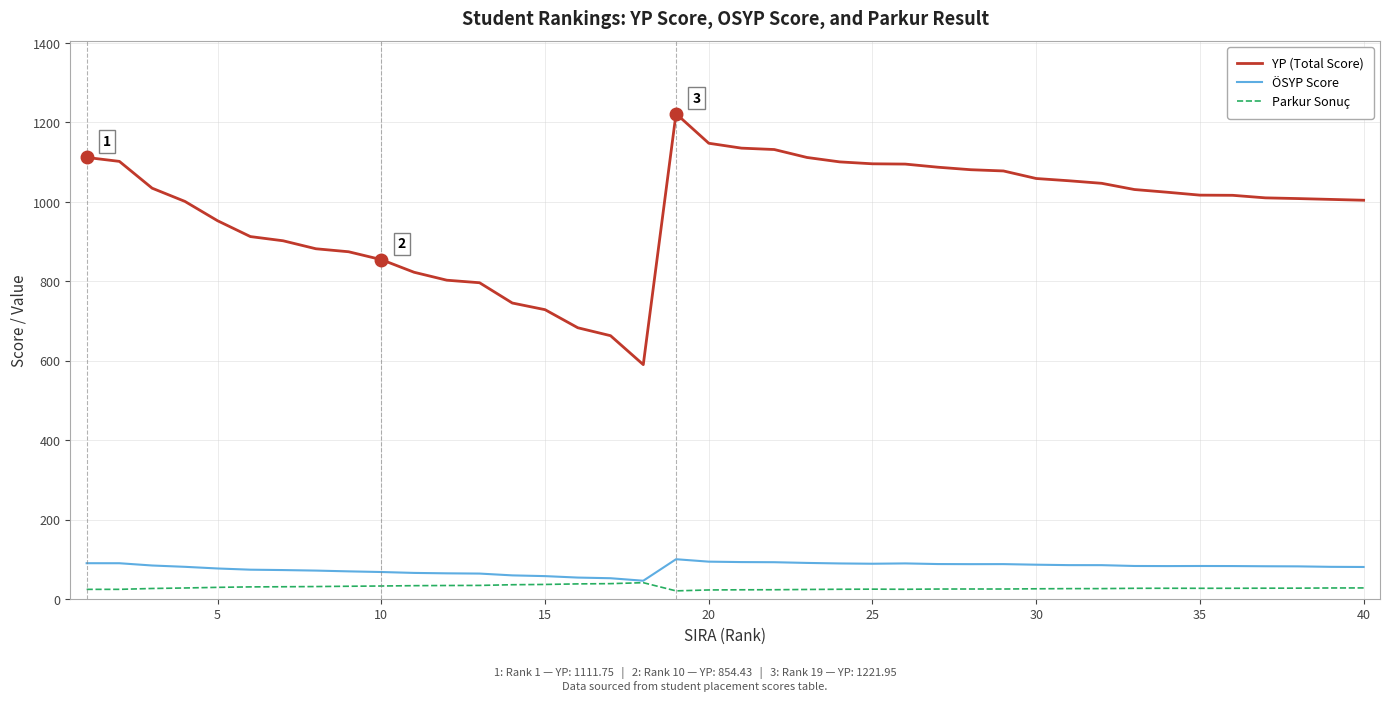

Which series has the largest range (max minus min)?

YP (Total Score)